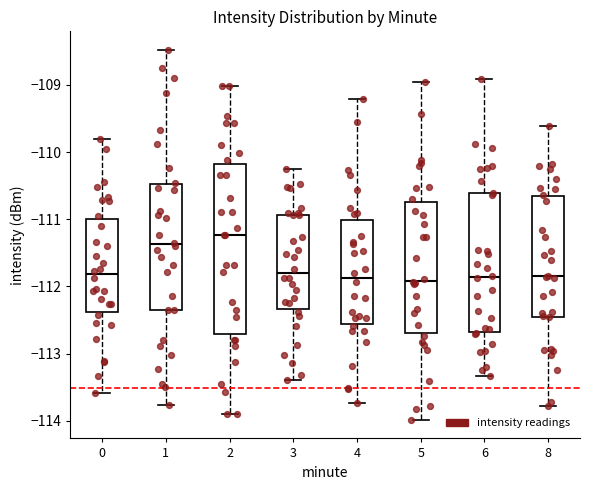

Comparing the boxes themselves (not the whiskers), which one is the tallest?

2